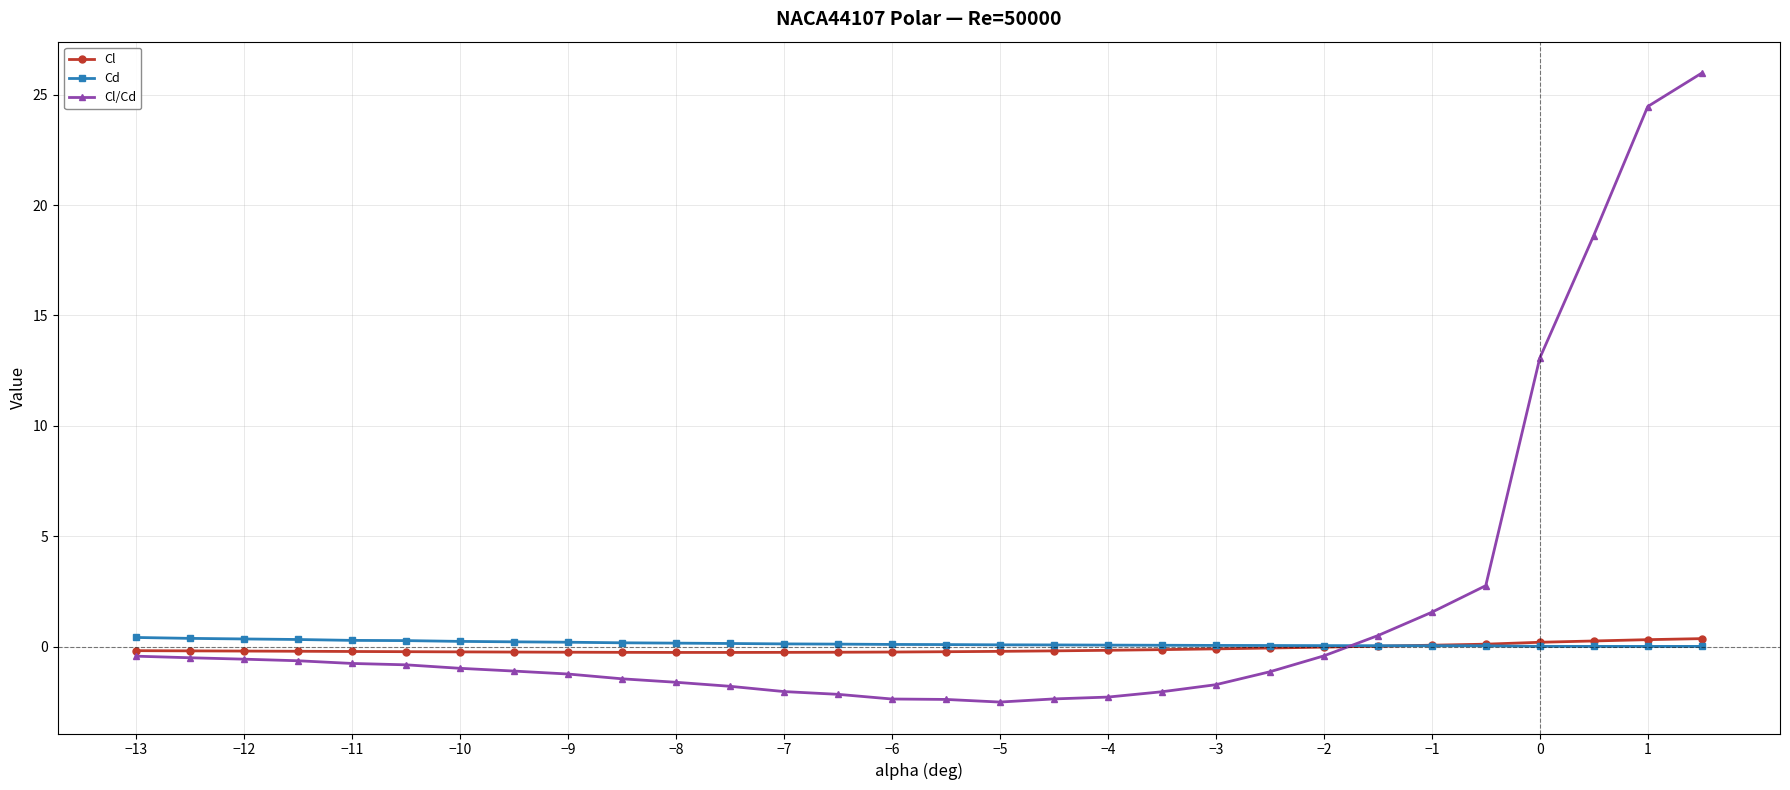

What is the value of the Cl/Cd point at the 13th from the left?

-2.0